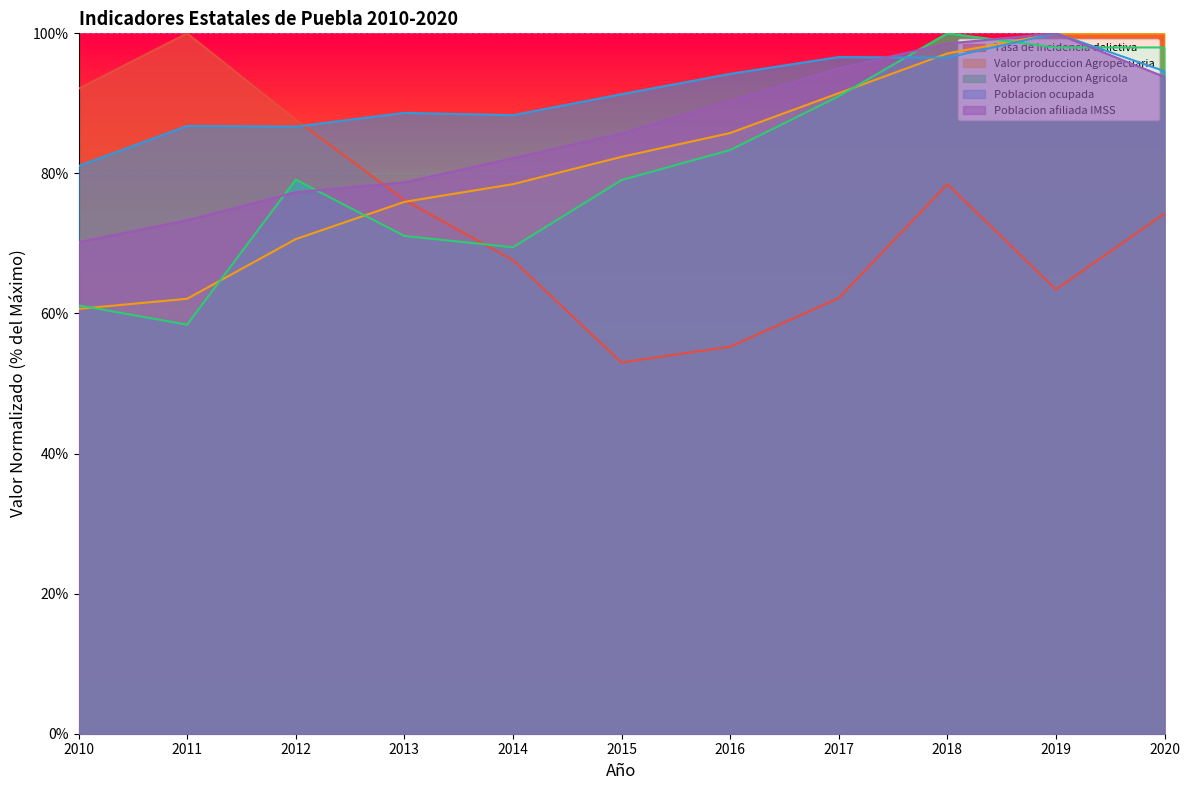

Does the chart display data point markers on the line(s)?

No